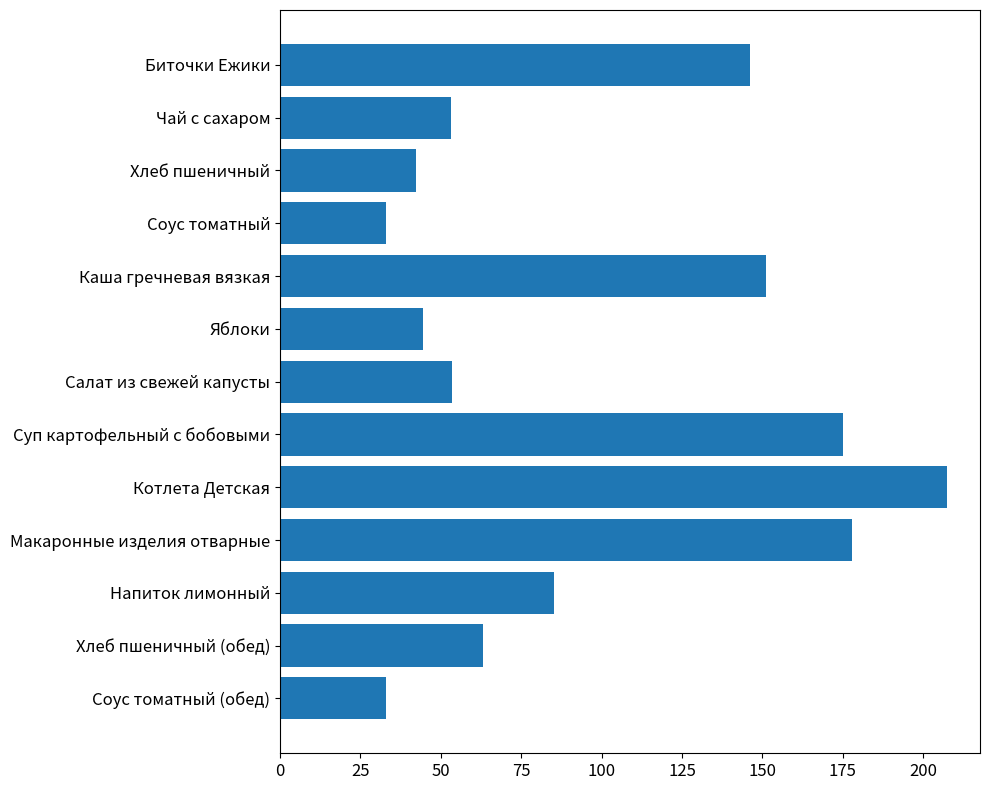

True or false: the data shows 63.3 at Хлеб пшеничный (обед).

True